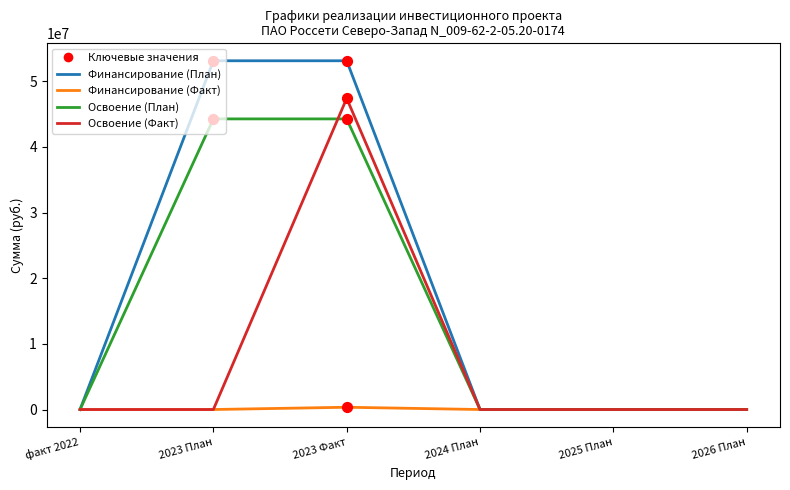

At which category is the sum across all series the highest?

2023 Факт